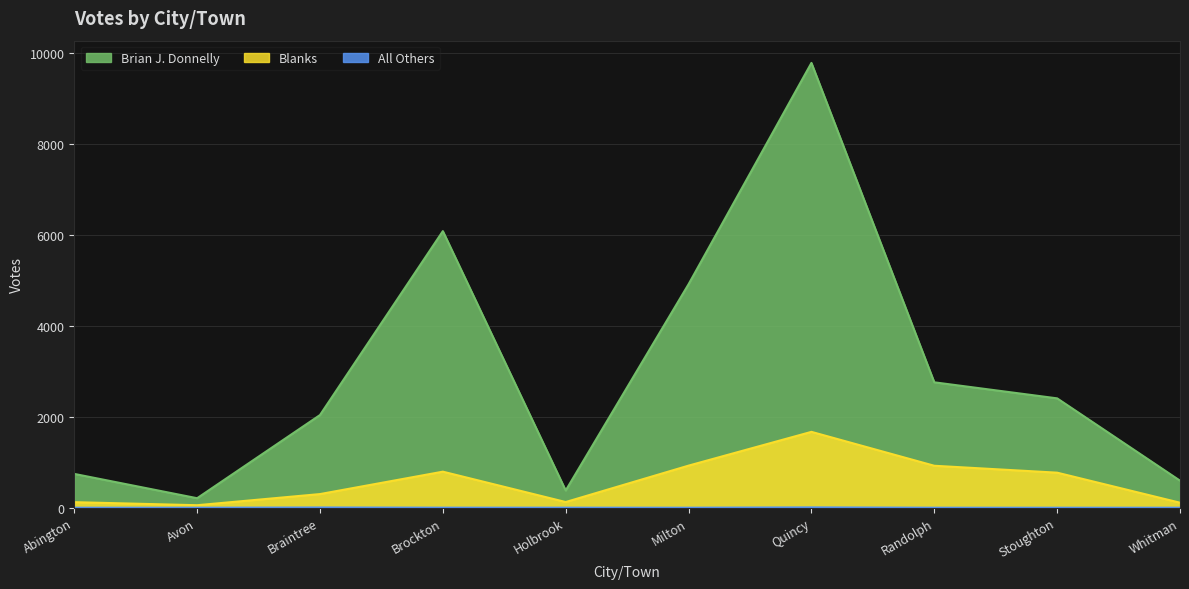

List the labels in order of Brian J. Donnelly value, largest first.

Quincy, Brockton, Milton, Randolph, Stoughton, Braintree, Abington, Whitman, Holbrook, Avon